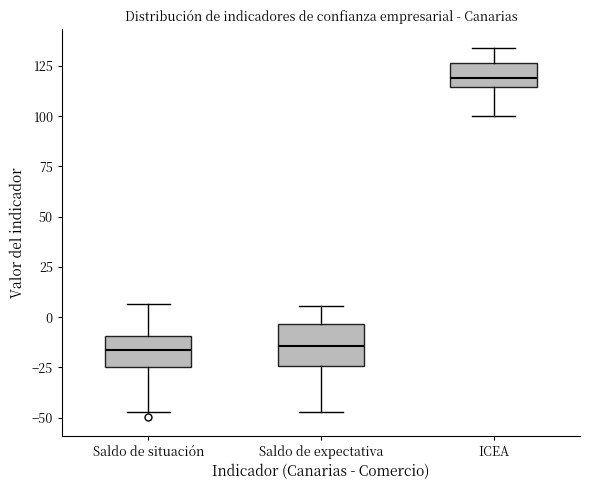

Reading left to right, read every box against the y-axis: the position of its median line, the range the box covers, and the ends of its whiskers. The values are not printed on the chart, so give them approximately, as read against the axis.

Saldo de situación: median -15, box -25 to -10, whiskers -45 to 5
Saldo de expectativa: median -15, box -25 to -5, whiskers -45 to 5
ICEA: median 120, box 115 to 125, whiskers 100 to 135